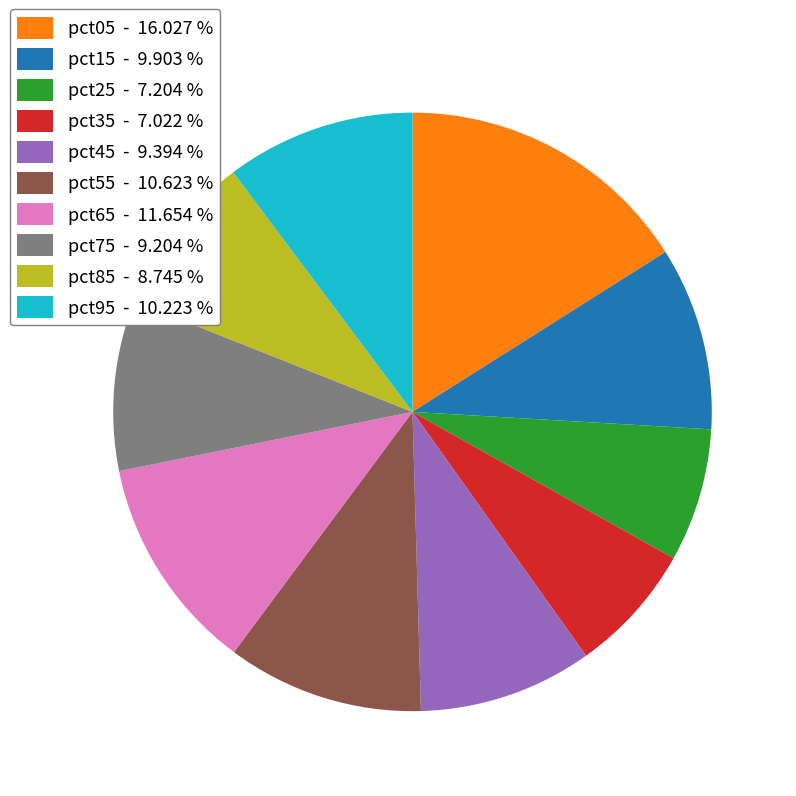

Between pct25 and pct45, which is larger?

pct45